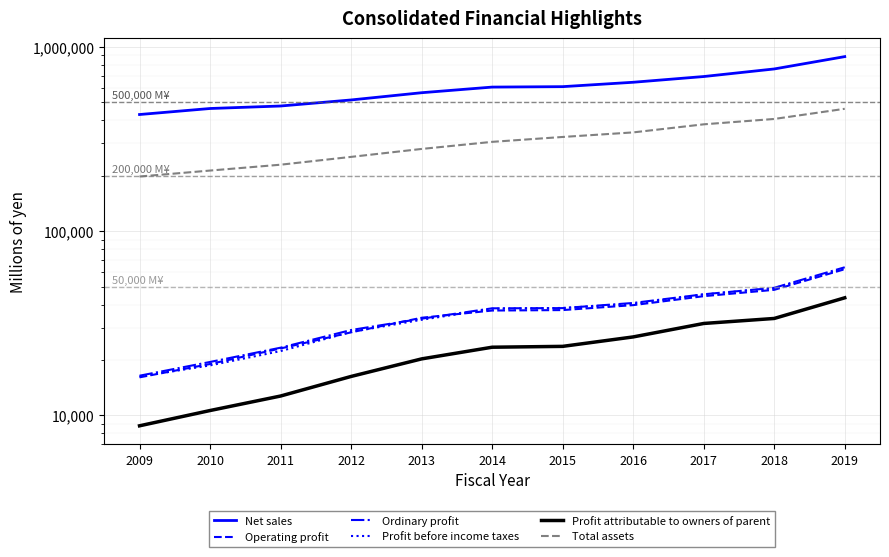

Reading left to right, transcribe all the data shown in this chart.

Net sales: 429927	463493	478215	515771	564595	605766	609045	643417	691166	759871	886536
Operating profit: 16094	19013	23095	28251	33901	37097	37311	39684	44386	48058	62192
Ordinary profit: 16427	19508	23315	29079	33505	38144	38240	40780	45460	49285	63706
Profit before income taxes: 16237	18687	22350	28399	33049	37910	38316	40280	45363	49100	62668
Profit attributable to owners of parent: 8782	10631	12744	16277	20271	23455	23705	26675	31560	33601	43497
Total assets: 198076	213401	229610	253158	279589	305513	324755	343821	380317	406732	461812